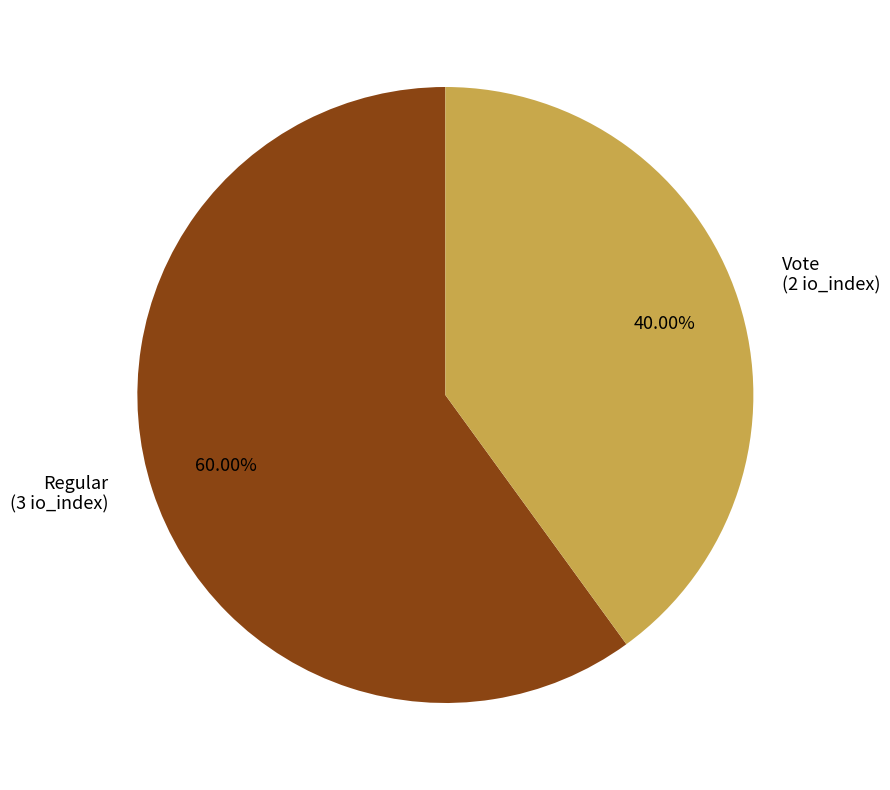

What is the total percentage of Vote and Regular?

100.0%